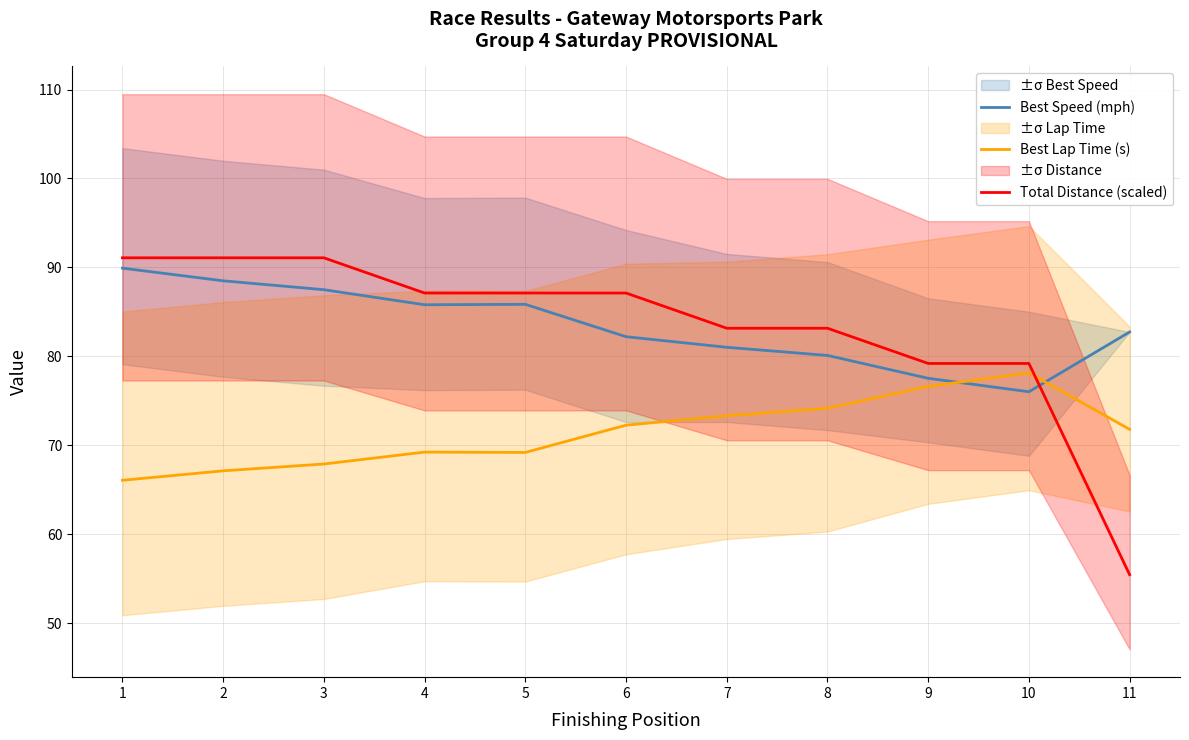

Does the chart display data point markers on the line(s)?

No